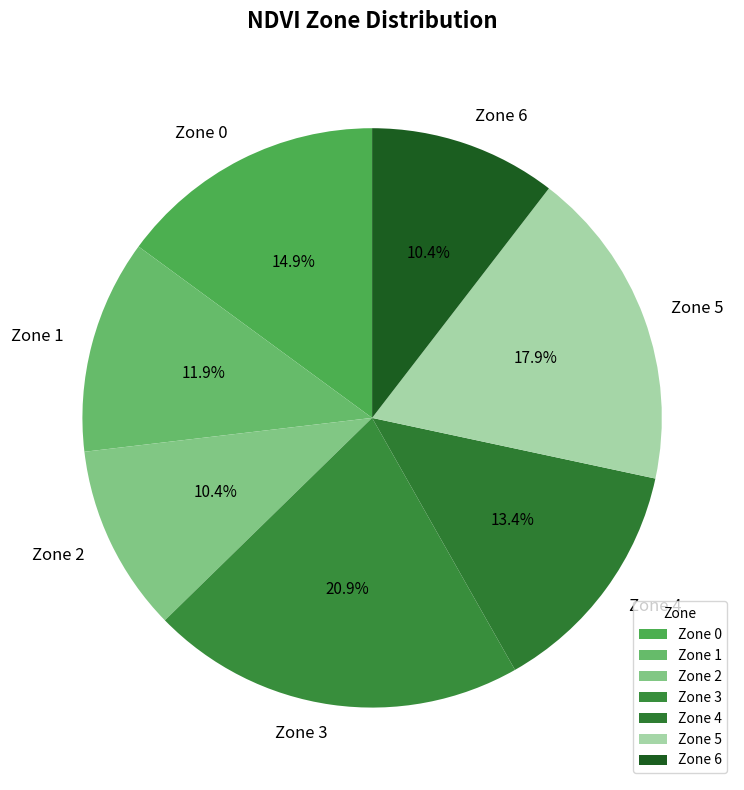

To the nearest percent, what portion does Zone 3 represent?

21%